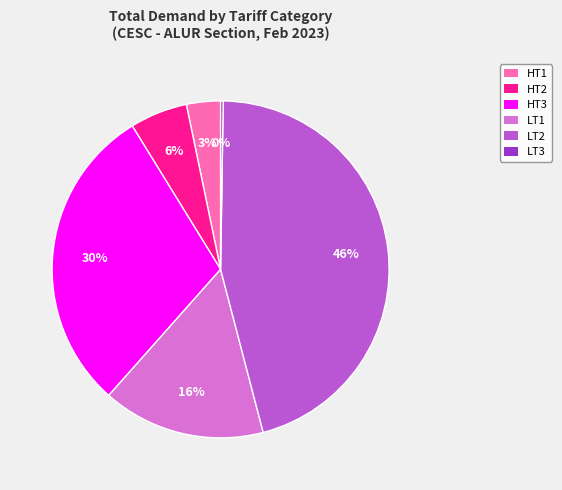

Does any single category account for the majority?

No